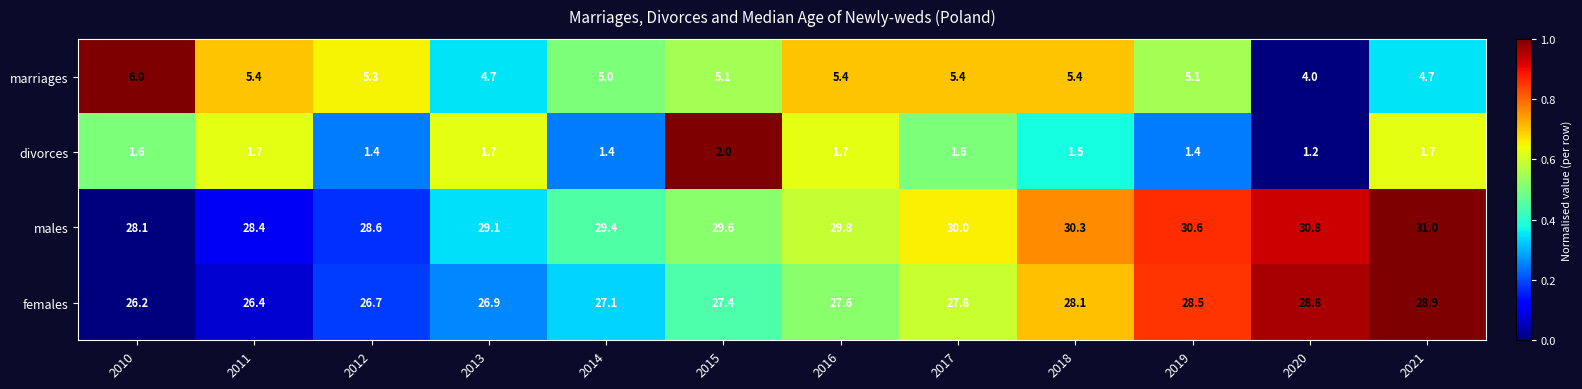

What is the average value of the marriages series?

5.1